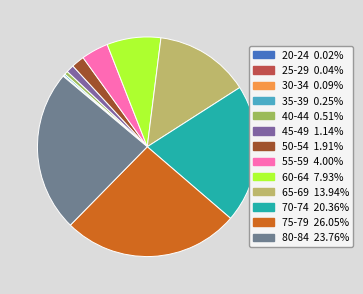

The 25-29 slice represents 0% of the pie. True or false?

True